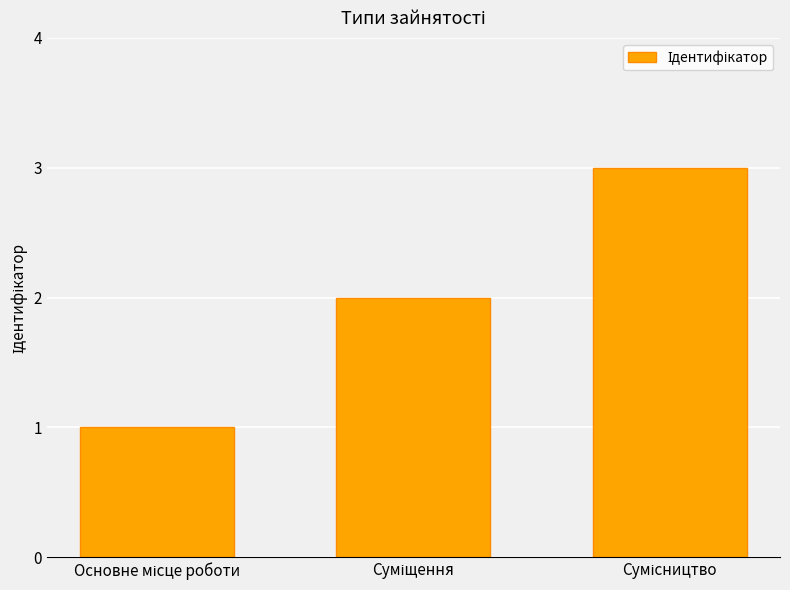

What is the maximum value shown in the chart?

3